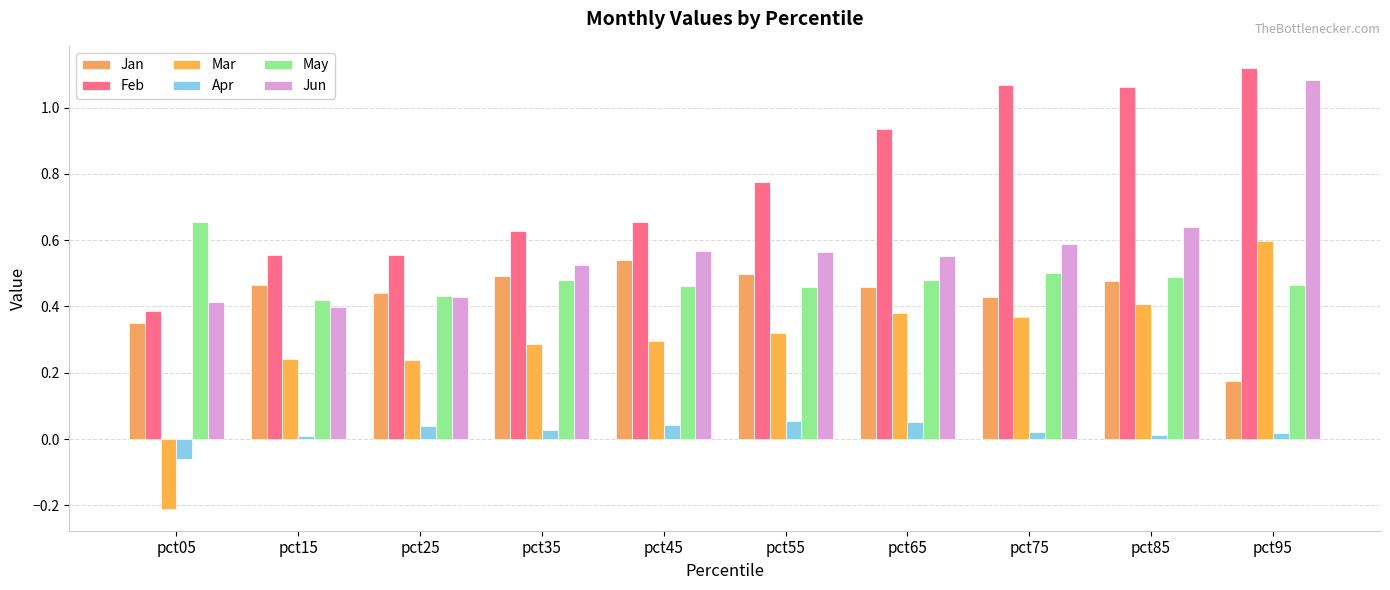

Reading left to right, transcribe all the data shown in this chart.

Jan: 0.4	0.5	0.4	0.5	0.5	0.5	0.5	0.4	0.5	0.2
Feb: 0.4	0.6	0.6	0.6	0.7	0.8	0.9	1.1	1.1	1.1
Mar: -0.2	0.2	0.2	0.3	0.3	0.3	0.4	0.4	0.4	0.6
Apr: -0.1	0.0	0.0	0.0	0.0	0.1	0.1	0.0	0.0	0.0
May: 0.7	0.4	0.4	0.5	0.5	0.5	0.5	0.5	0.5	0.5
Jun: 0.4	0.4	0.4	0.5	0.6	0.6	0.6	0.6	0.6	1.1